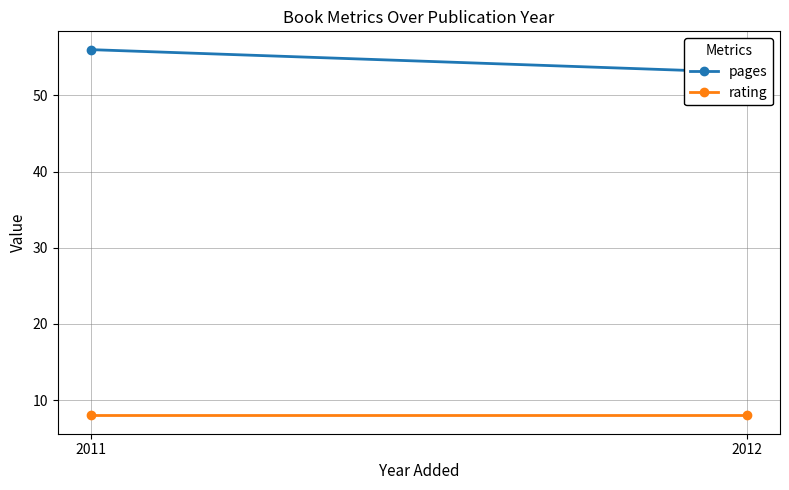

Reading left to right, transcribe all the data shown in this chart.

pages: 56	53
rating: 8	8